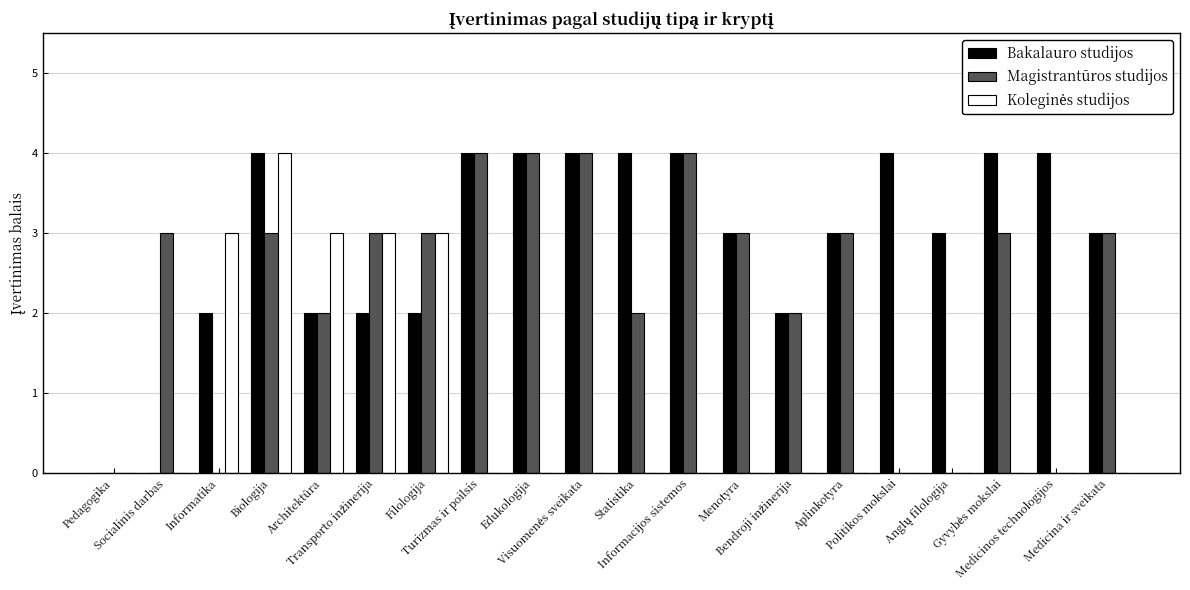

What is the greatest value displayed?

4